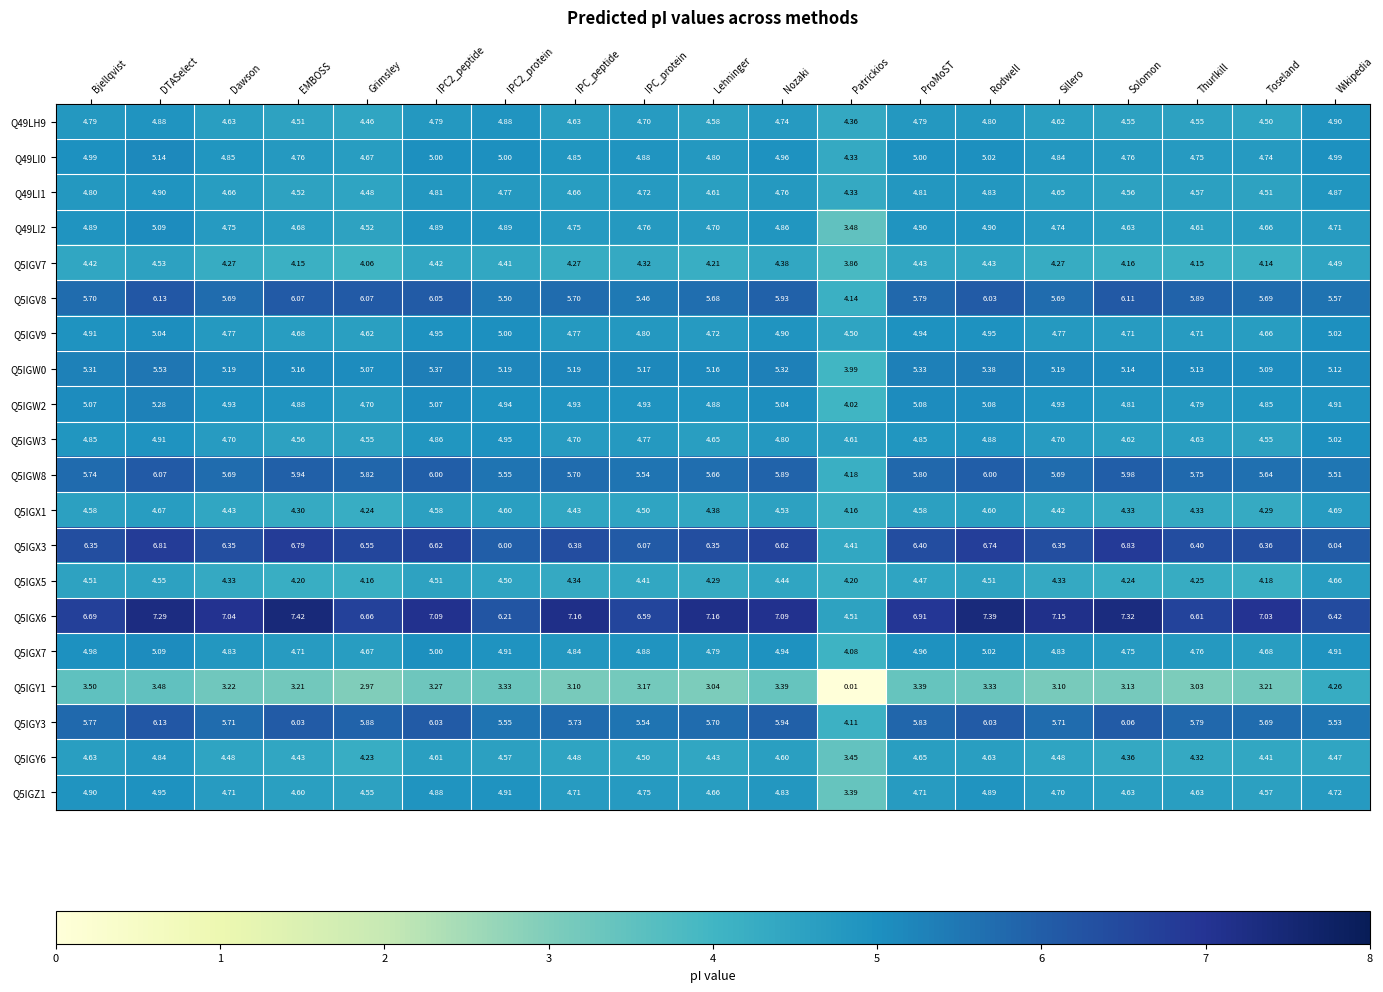

At which category is the sum across all series the highest?

DTASelect